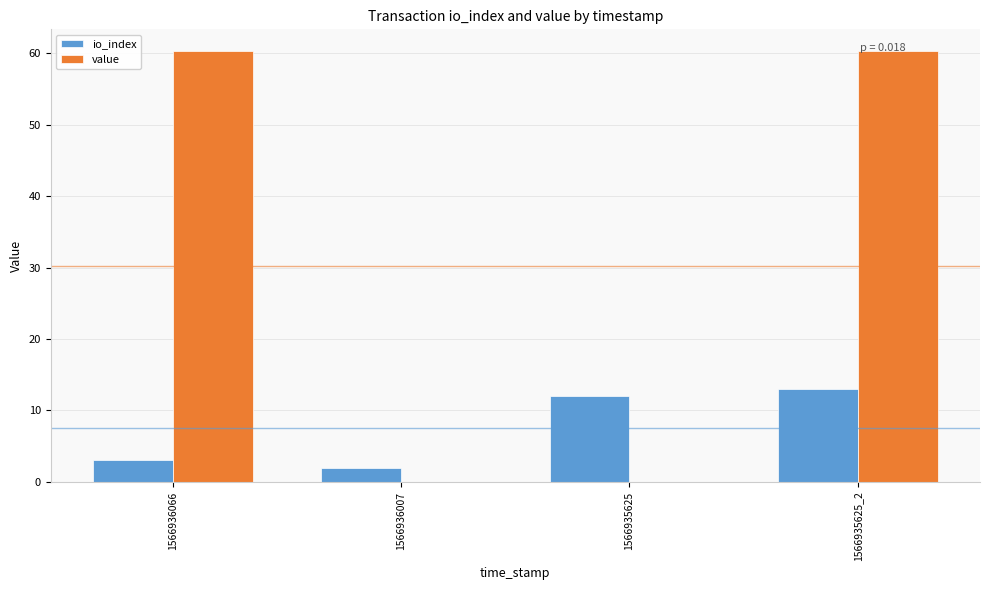

What is the difference between the io_index values at 1566935625_2 and 1566936066?

10.0